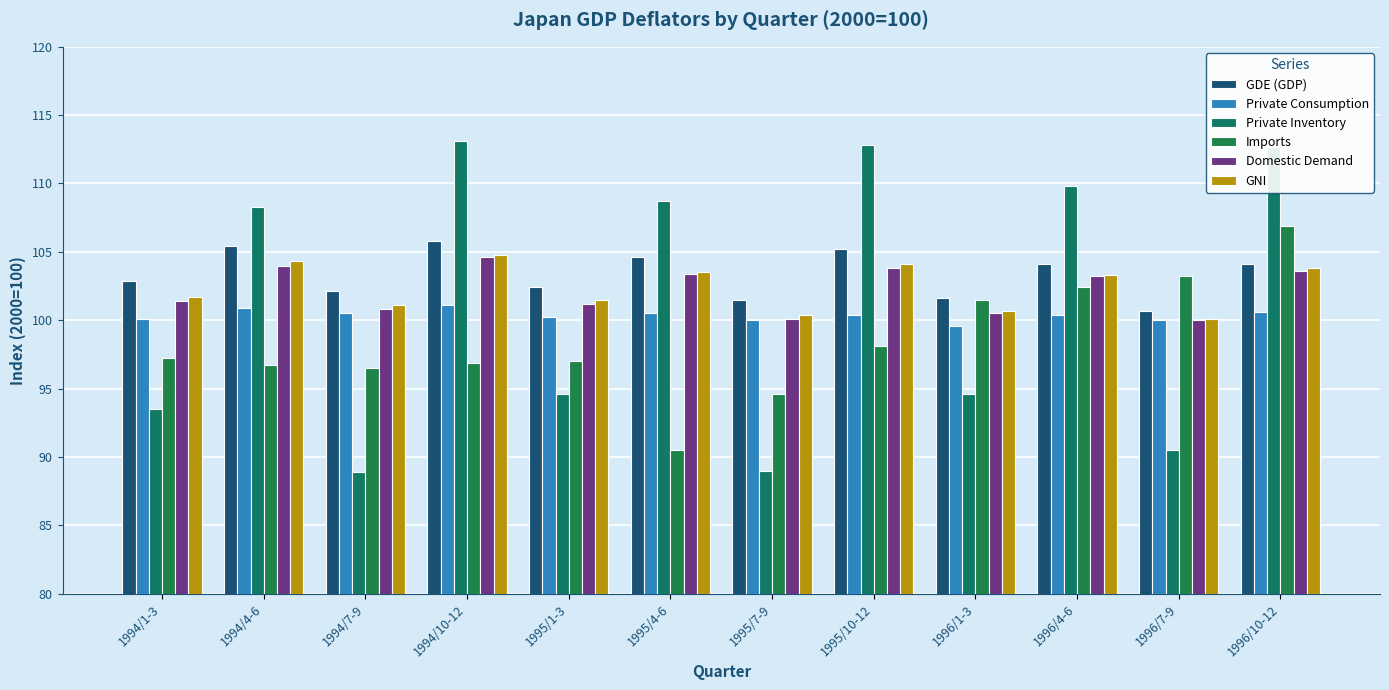

What is the sum of the Private Inventory values at 1996/1-3 and 1994/7-9?

183.5